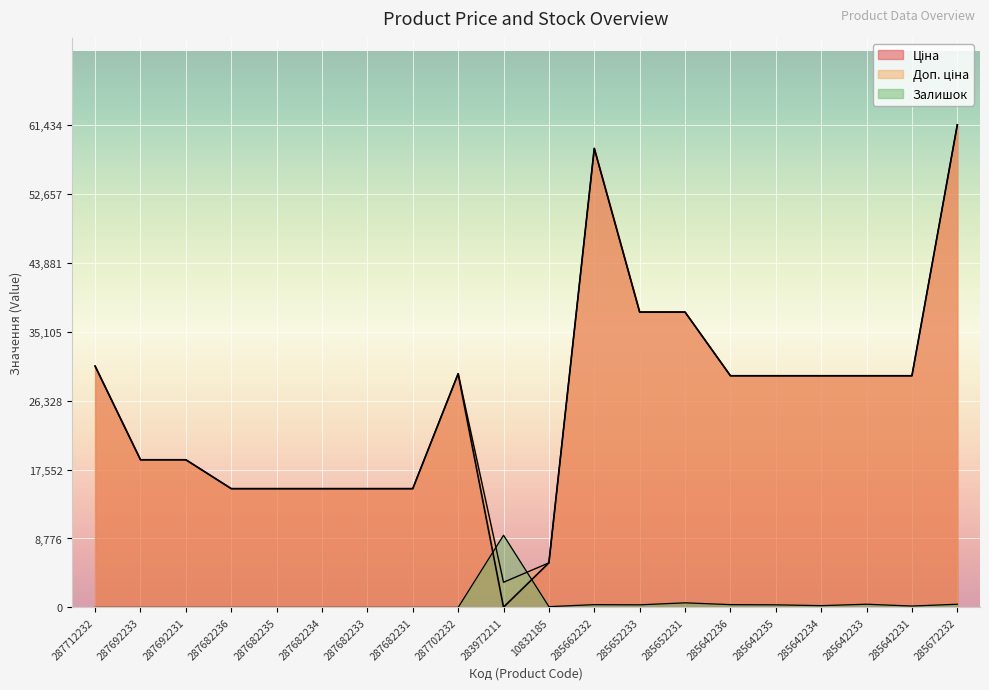

The Ціна series shows 30717.1 at 287712232. True or false?

True